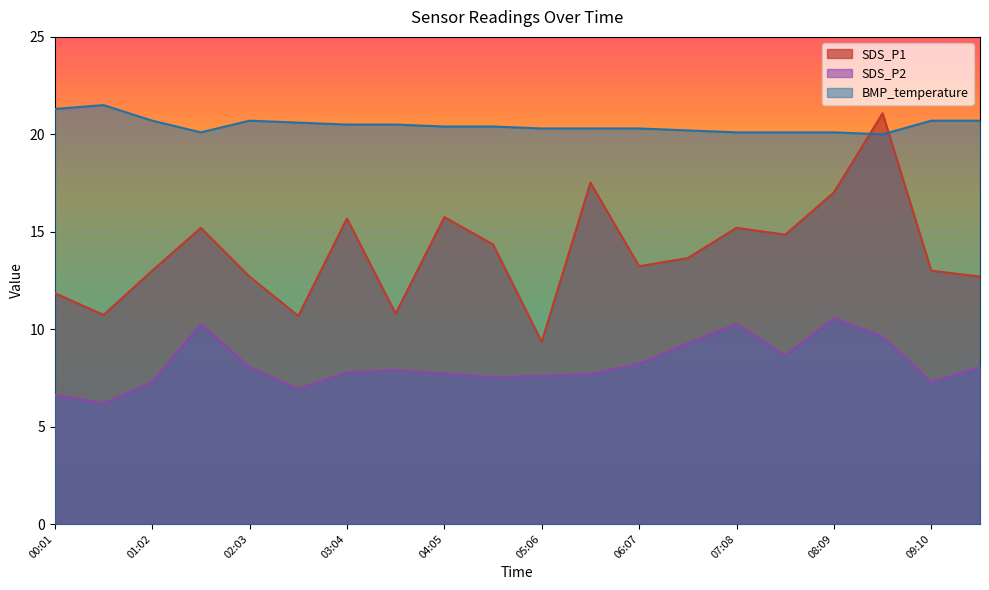

At which category is the sum across all series the highest?

08:40